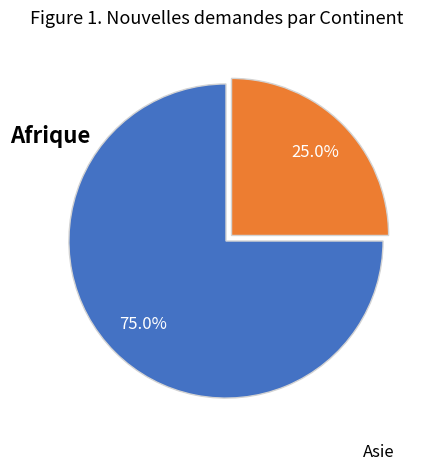

Does any single category account for the majority?

Yes